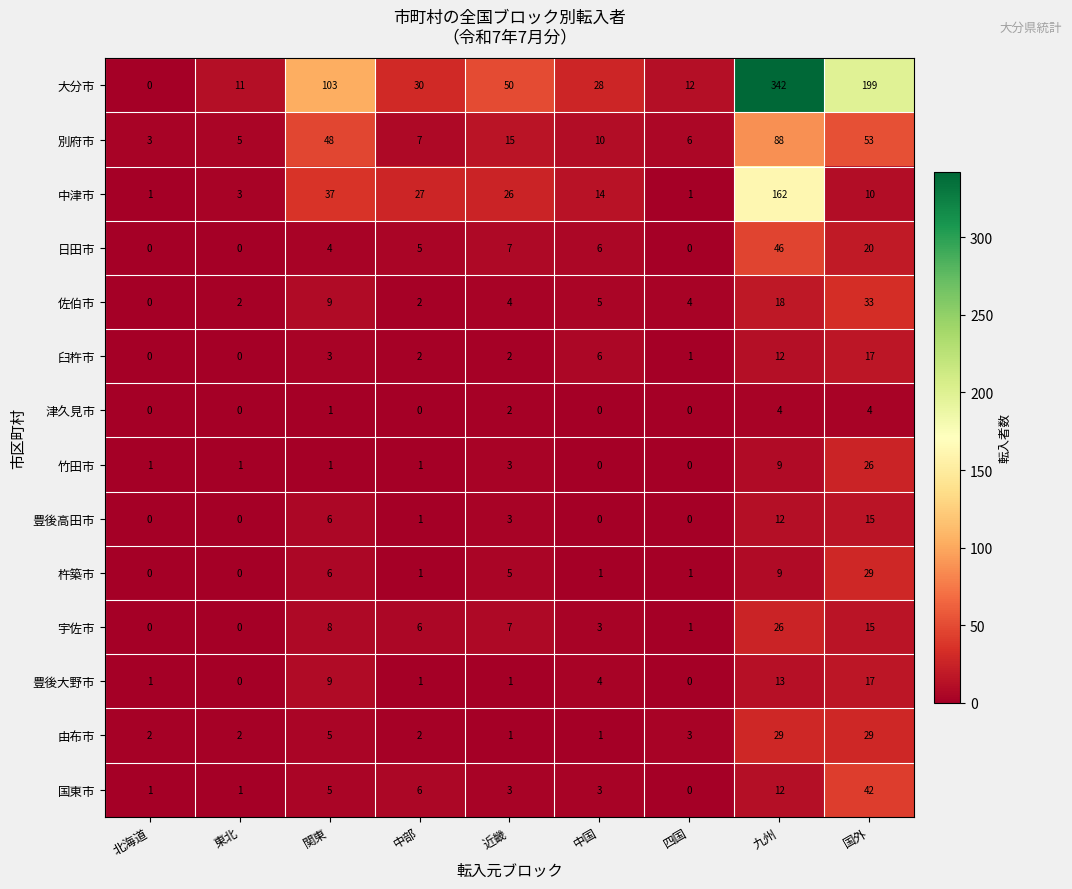

Which series has the largest range (max minus min)?

大分市